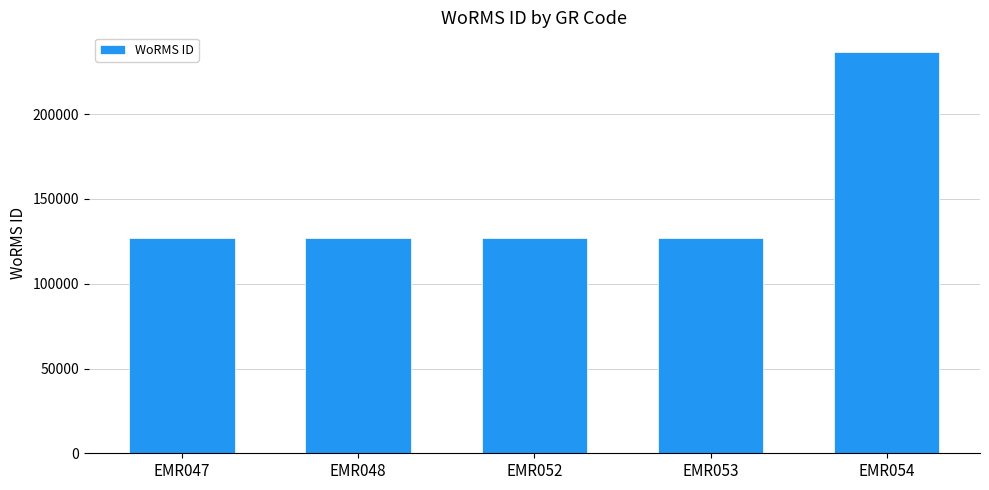

Does the chart contain any negative values?

No